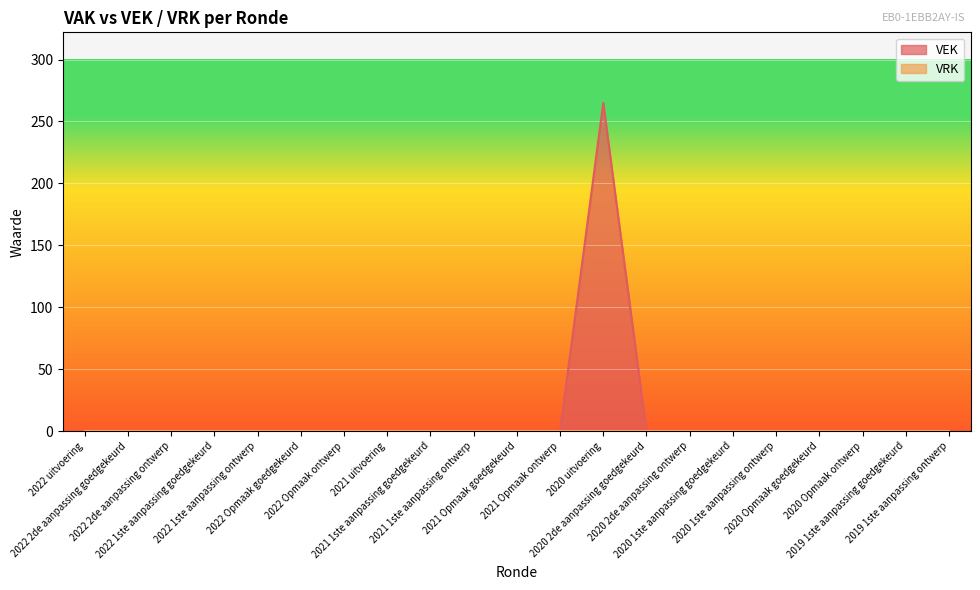

Between 2020 1ste aanpassing ontwerp and 2020 Opmaak goedgekeurd, which is larger?

2020 1ste aanpassing ontwerp